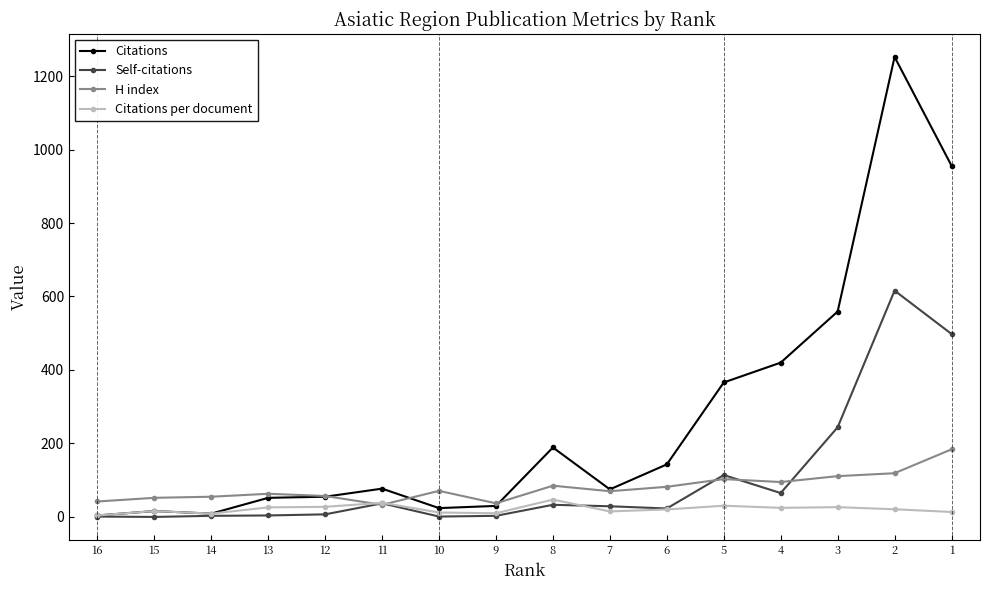

At which label does Citations per document reach its minimum?

16